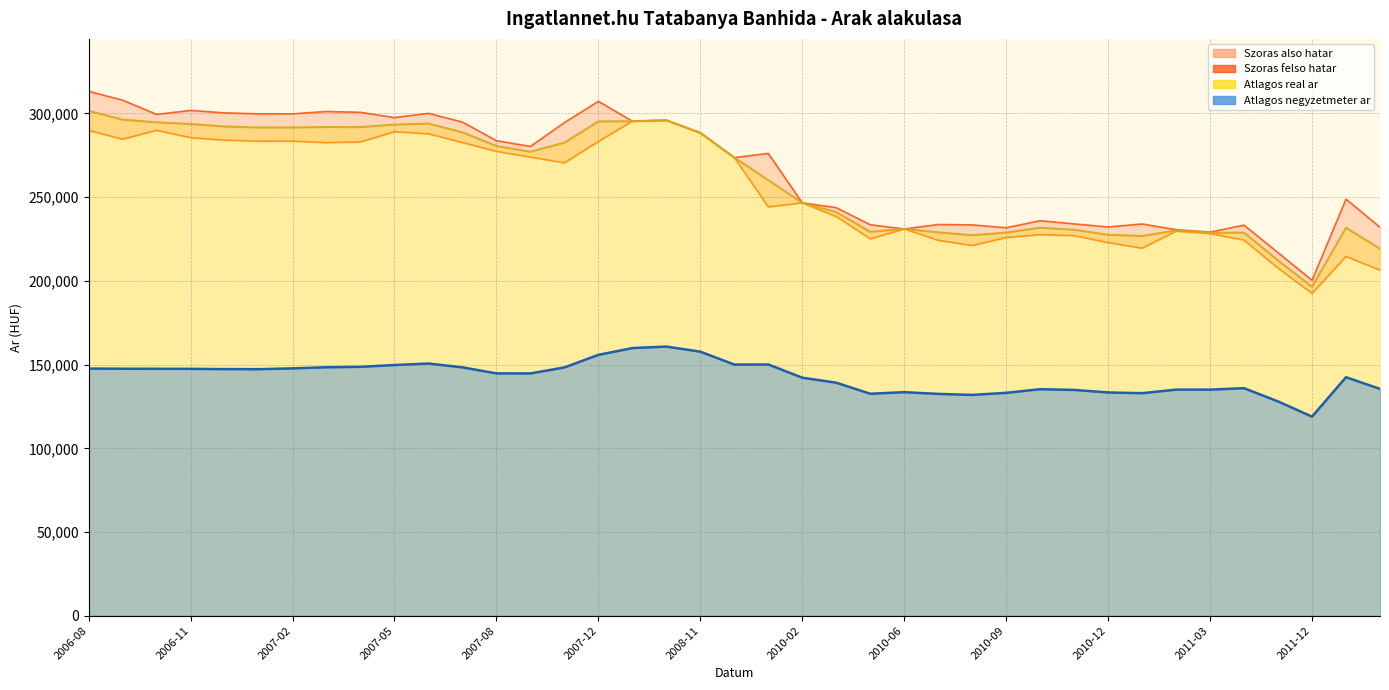

Which has a higher value, 2006-10 or 2010-02?

2006-10